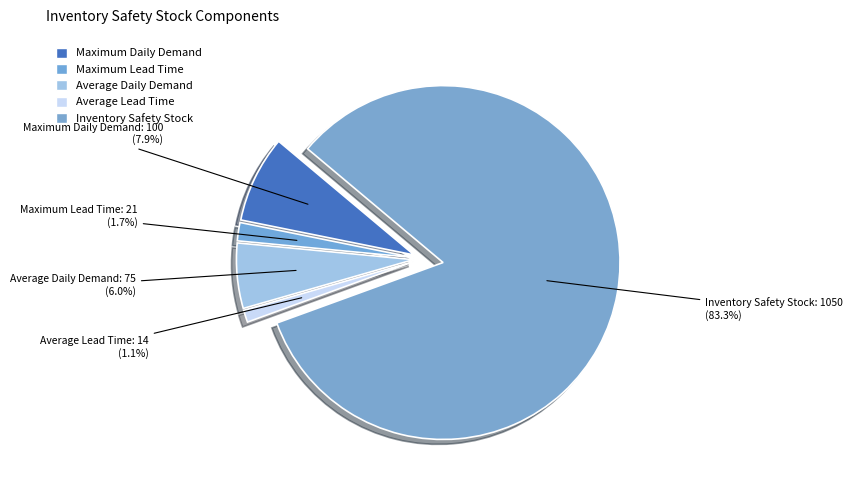

The Average Lead Time slice represents 12% of the pie. True or false?

False